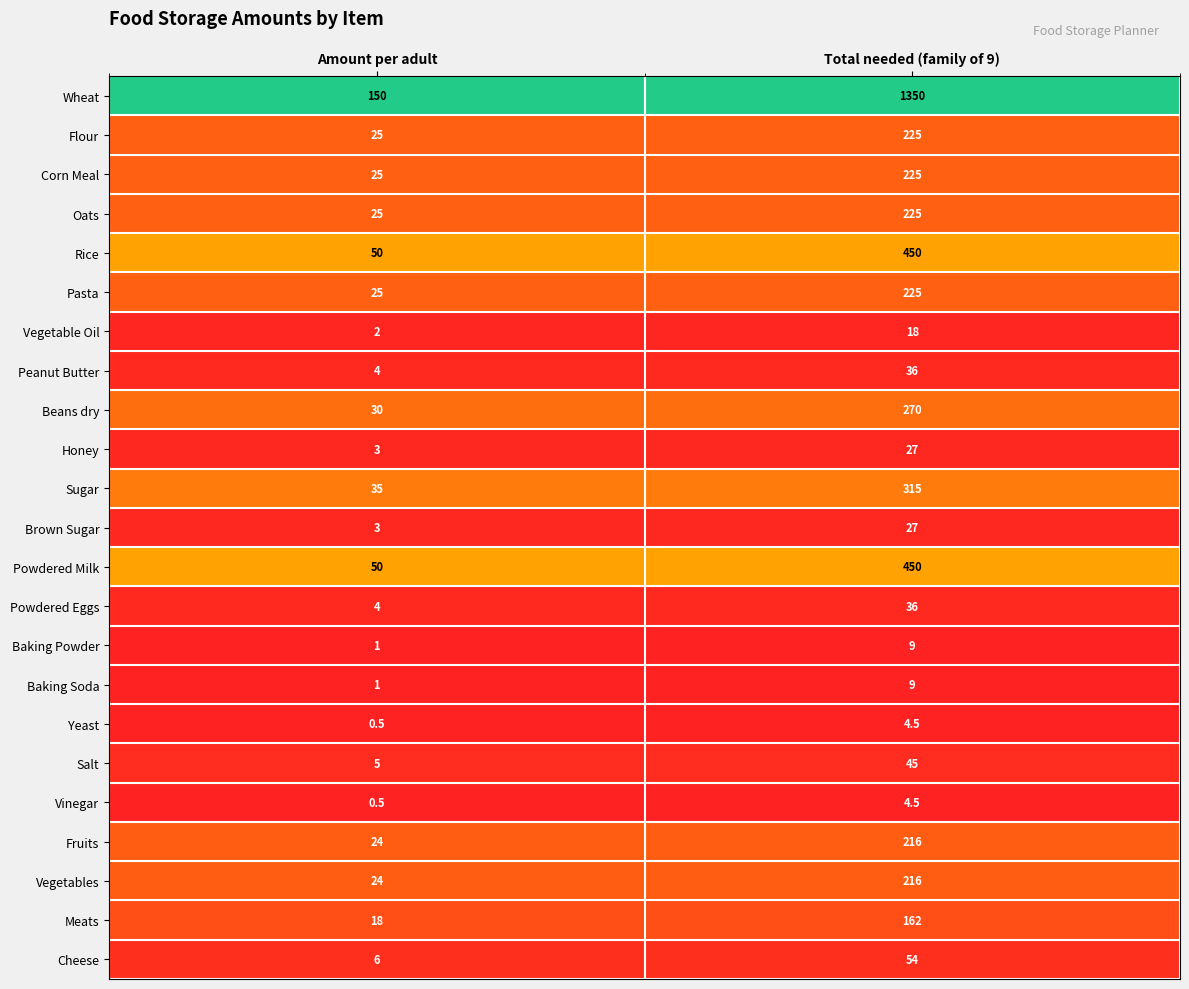

What is the approximate value of Pasta at Amount per adult?

25.0